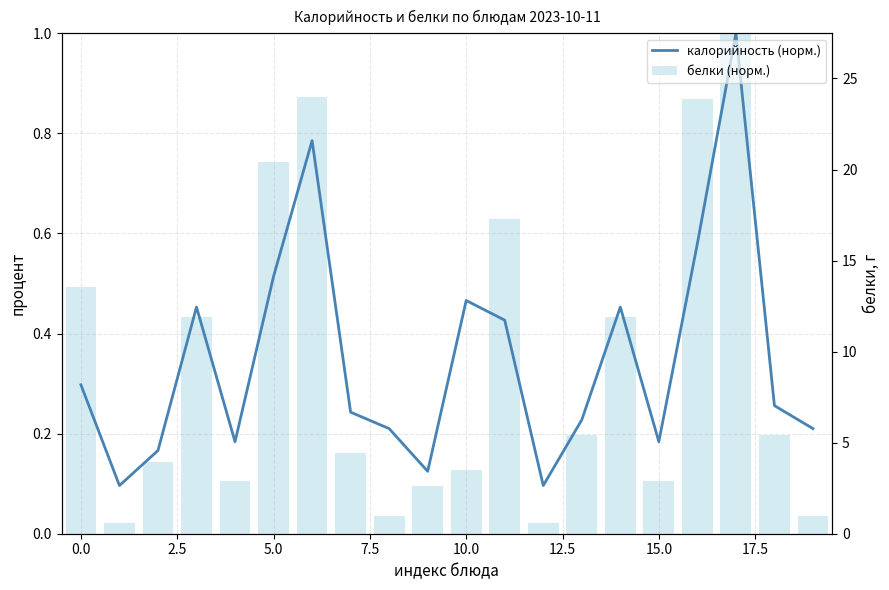

What is the label of the 1st bar from the right?

19